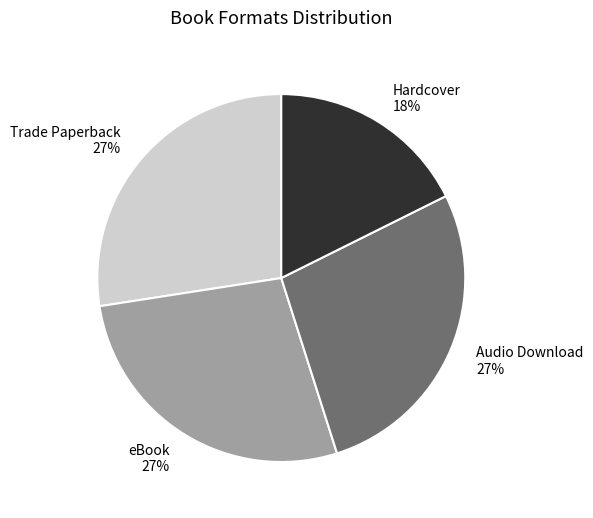

Does Hardcover account for over 50% of the chart?

No